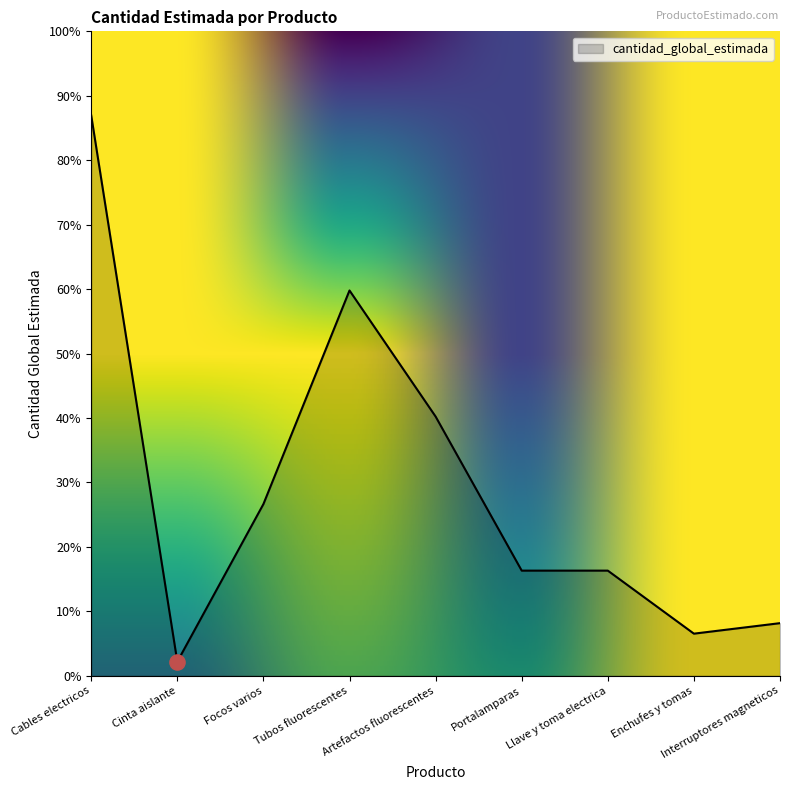

Which has a higher value, Enchufes y tomas or Portalamparas?

Portalamparas